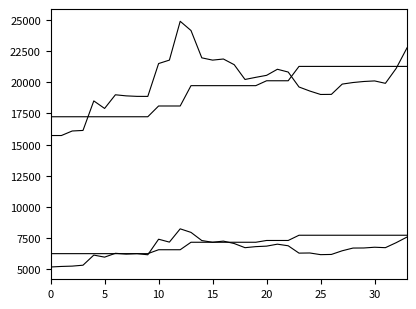

True or false: GAS SUR 19m3 has a value of 1669.0 at 20.

False